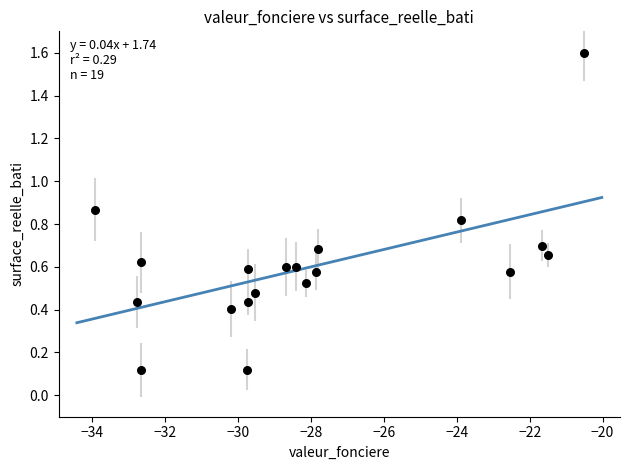

What is the range of X values (max minus min)?

13.4